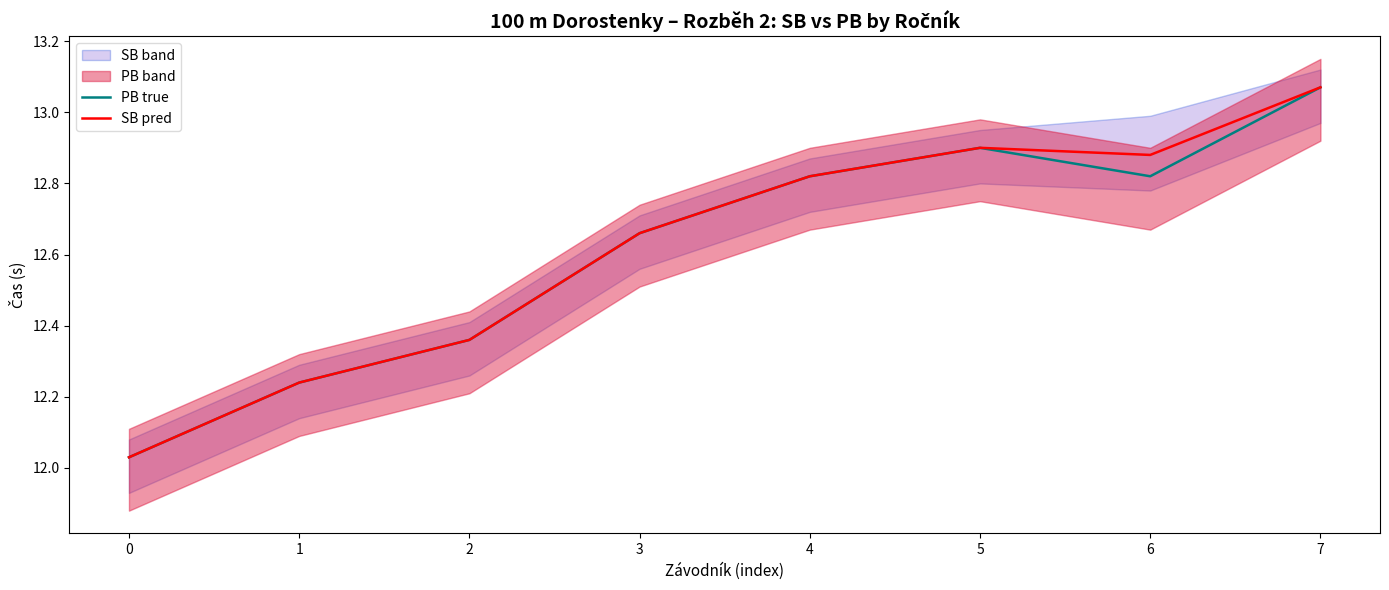

How many lines are shown in the chart?

2